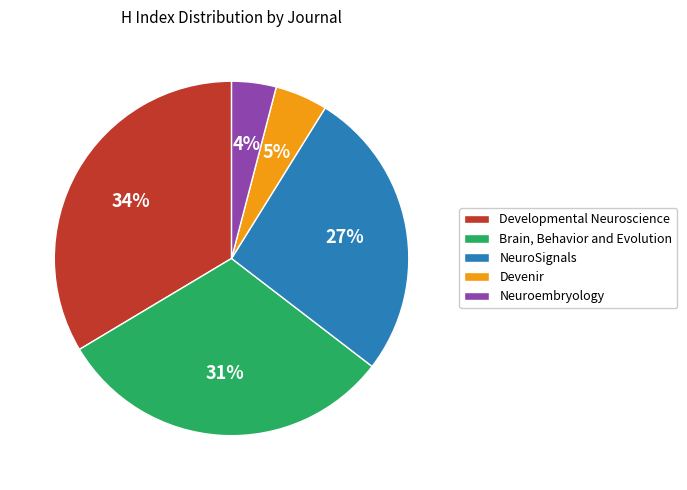

To the nearest percent, what percentage of the pie is Developmental Neuroscience?

34%